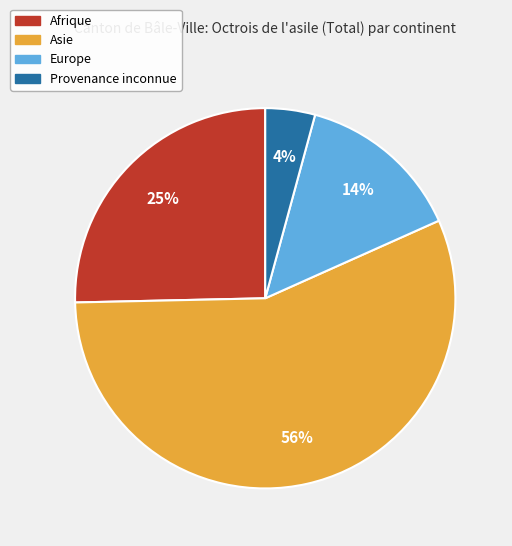

Do Provenance inconnue and Afrique together represent more than half of the pie?

No